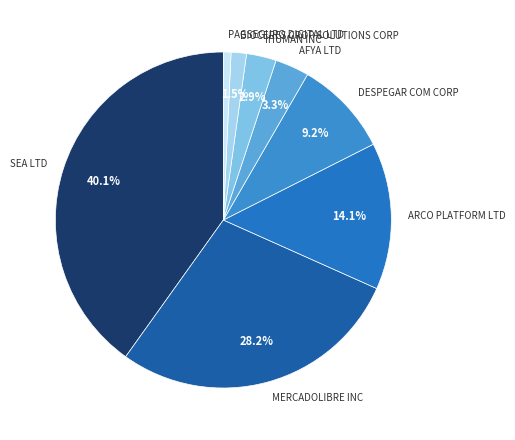

Which slice is the smallest?

PAGSEGURO DIGITAL LTD